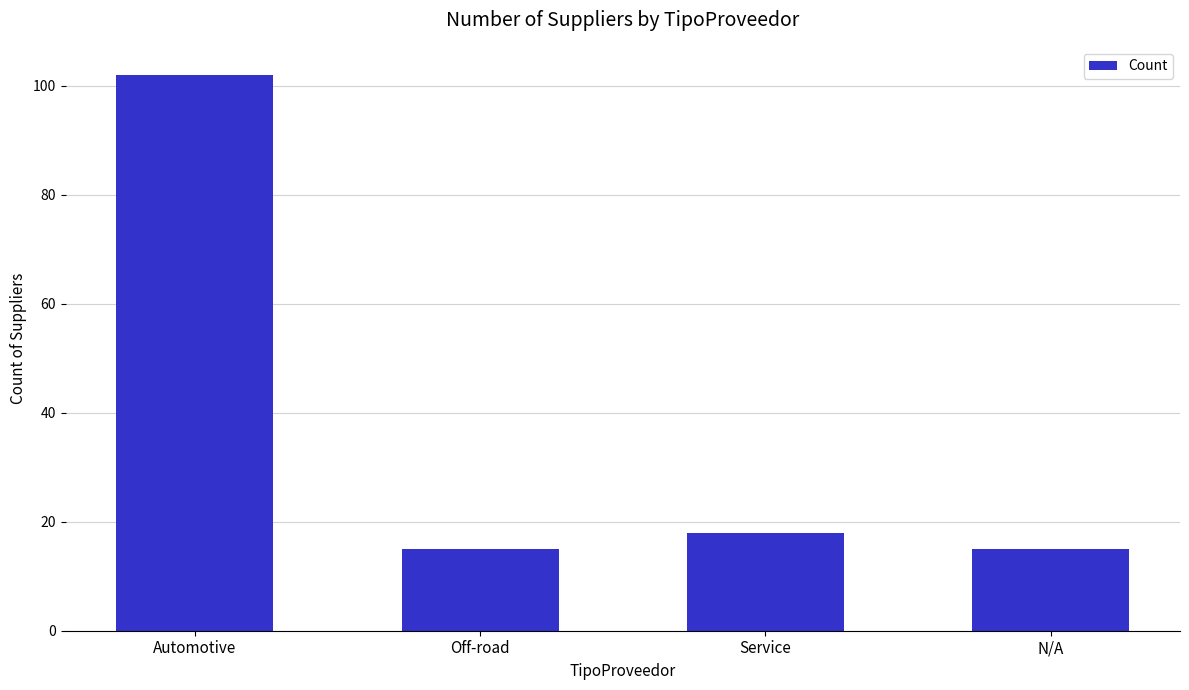

What is the label of the 4th bar from the left?

N/A